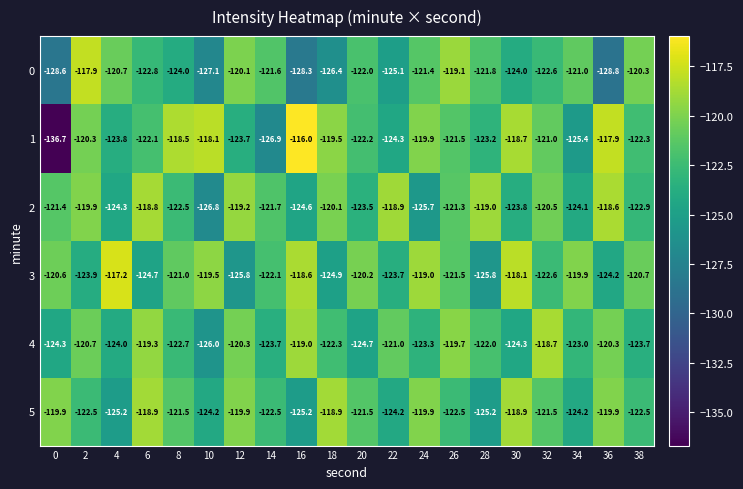

What is the difference between the highest and lowest values at 38?

3.4